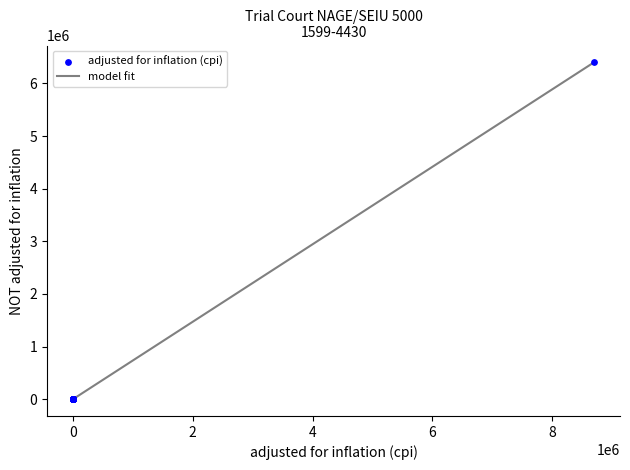

What is the greatest value displayed?

6400000.0